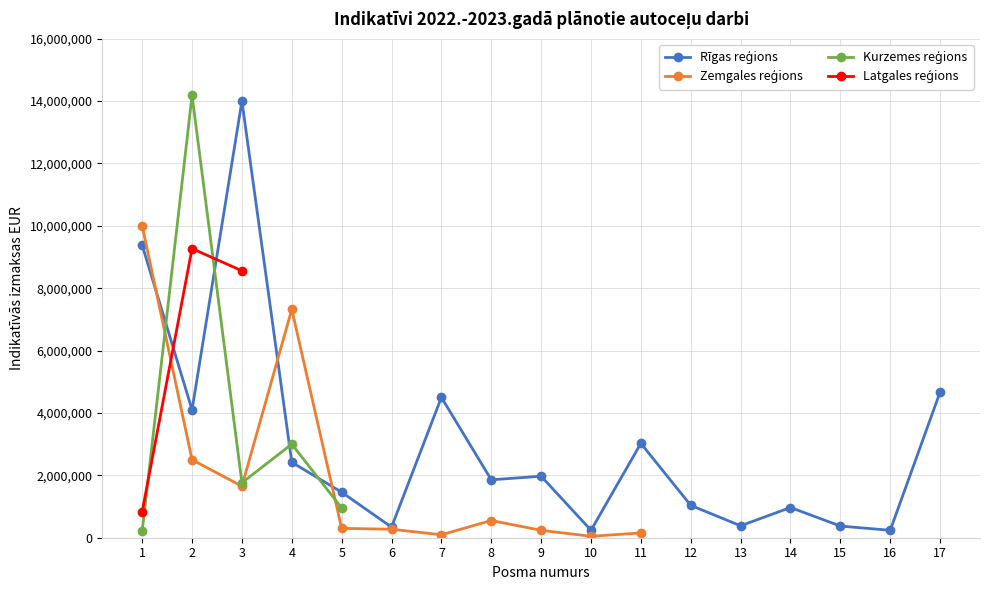

What is the maximum value for Rīgas reģions?

14000000